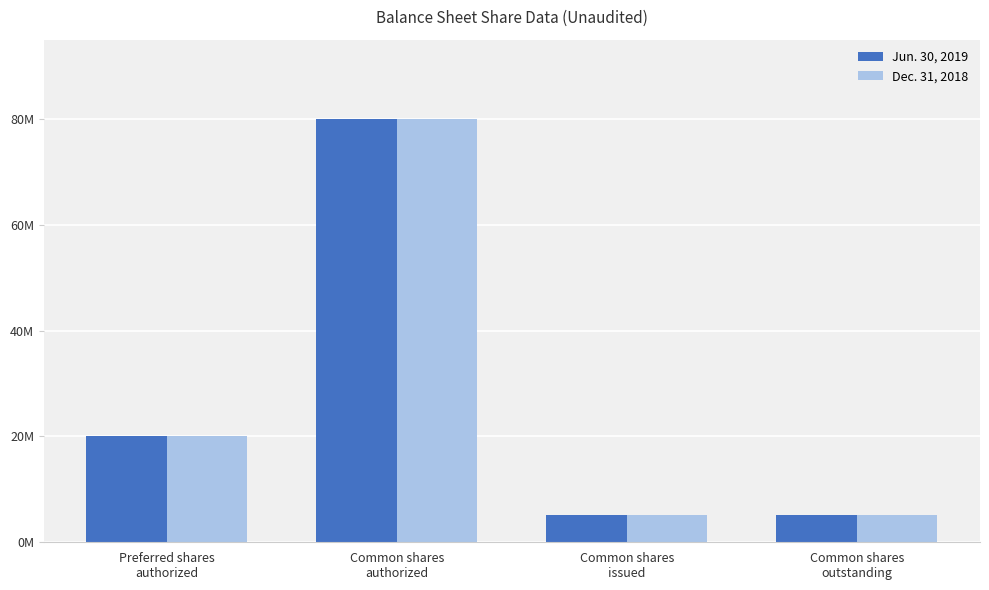

At which label is Dec. 31, 2018 closest to 42599500?

Preferred shares
authorized